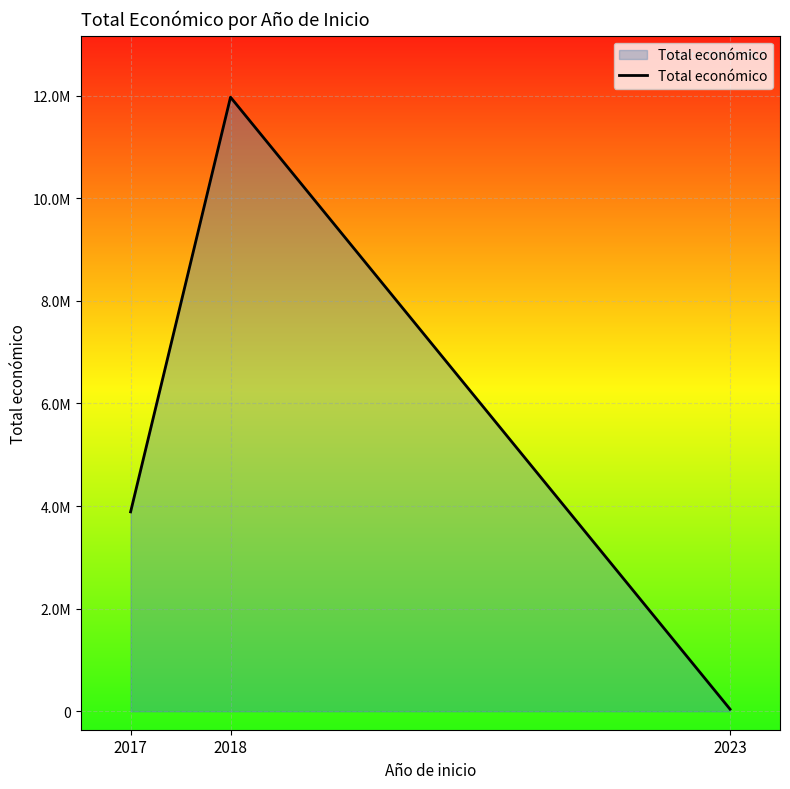

Count the values in the range 40876 to 11969490.

3